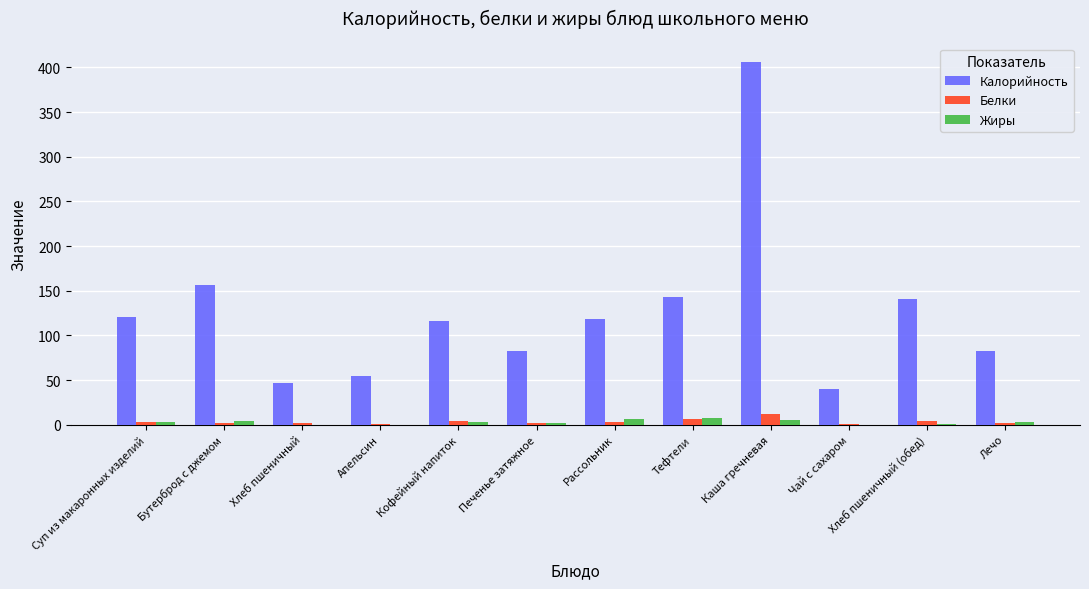

Which series has the largest total across all categories?

Калорийность